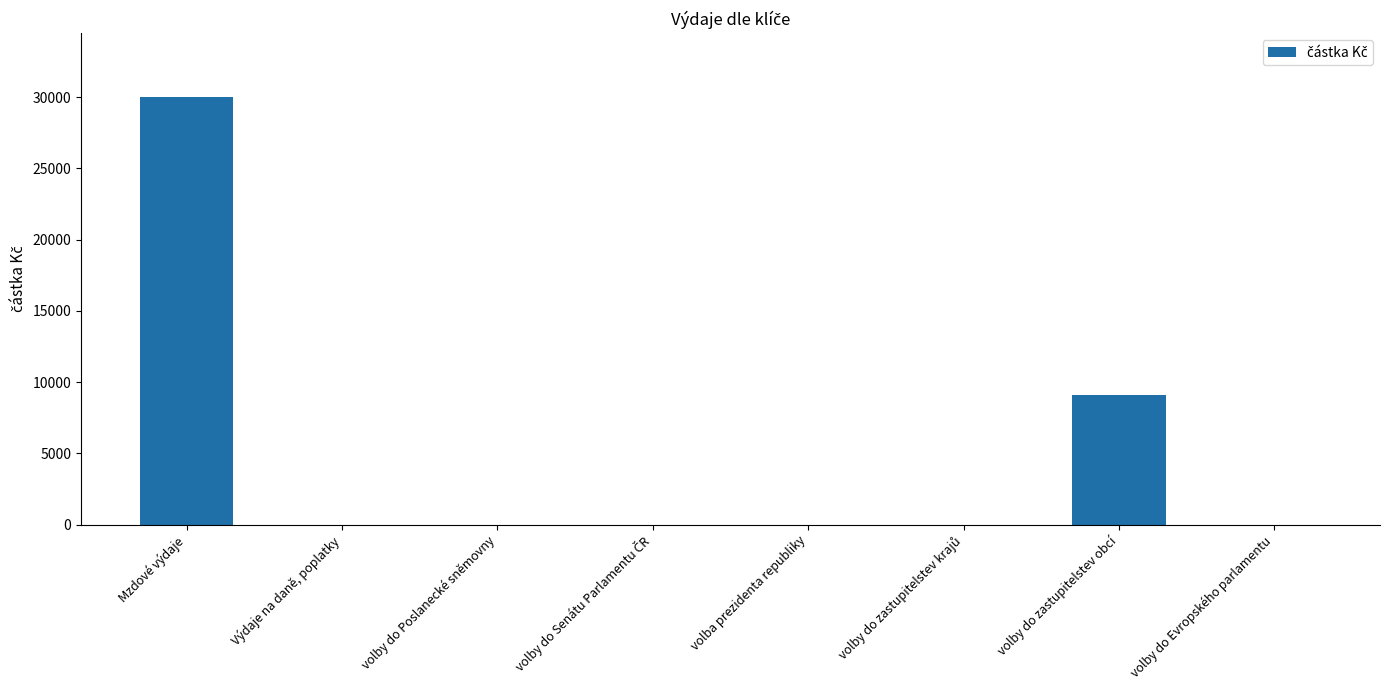

True or false: the data shows 15059 at volby do Evropského parlamentu.

False